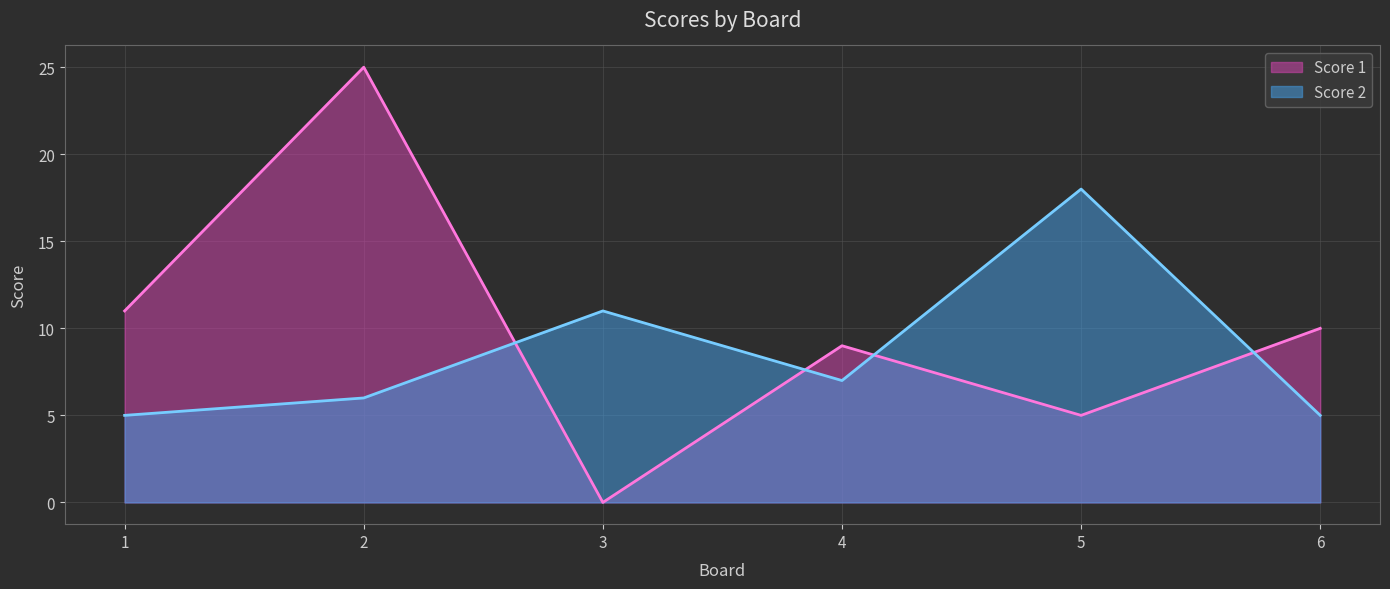

The Score 1 series shows 2 at 5. True or false?

False